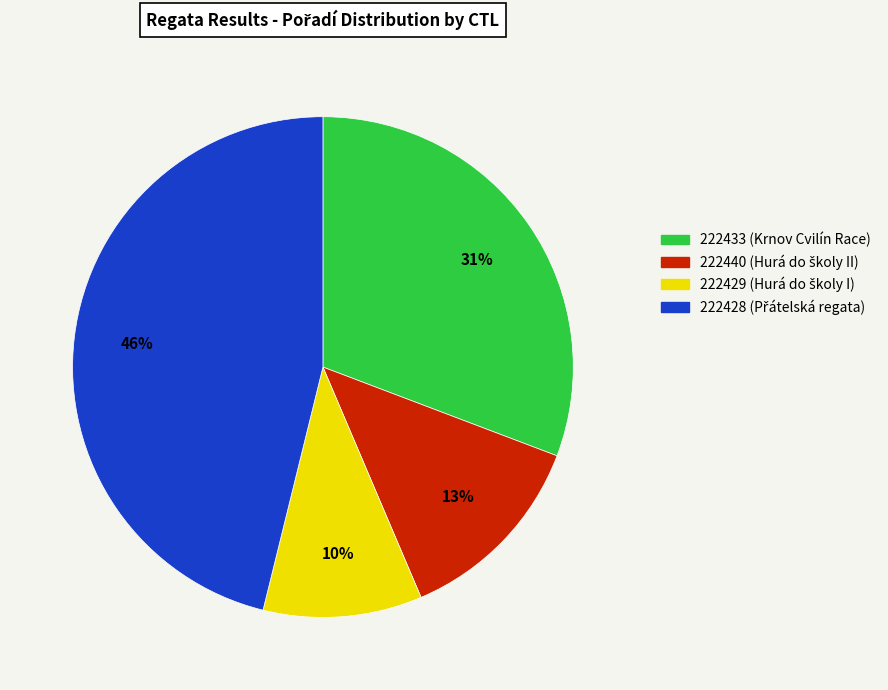

Which slice is the smallest?

222429